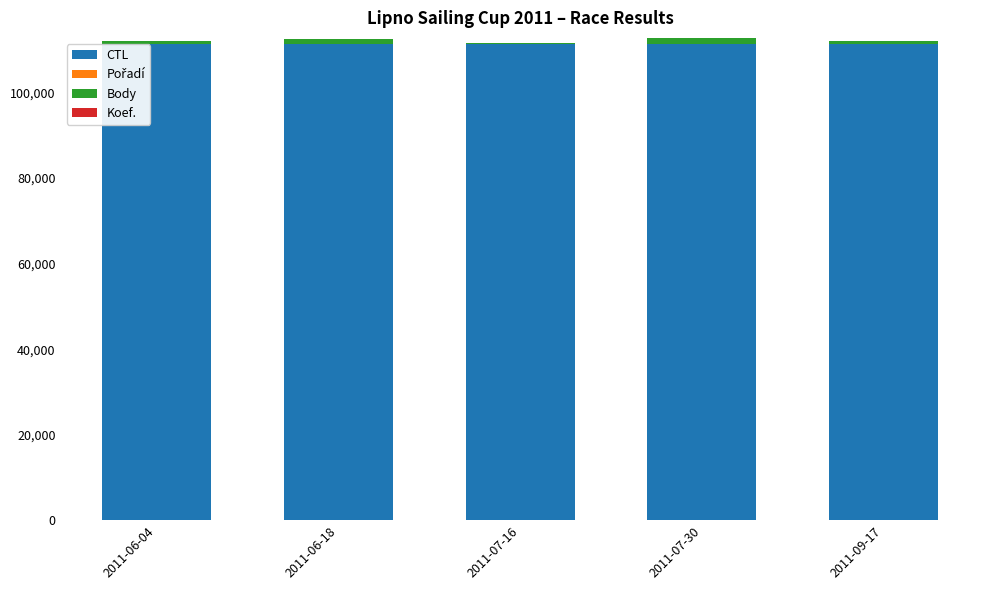

Which series changed the most between 2011-06-04 and 2011-09-17?

Body